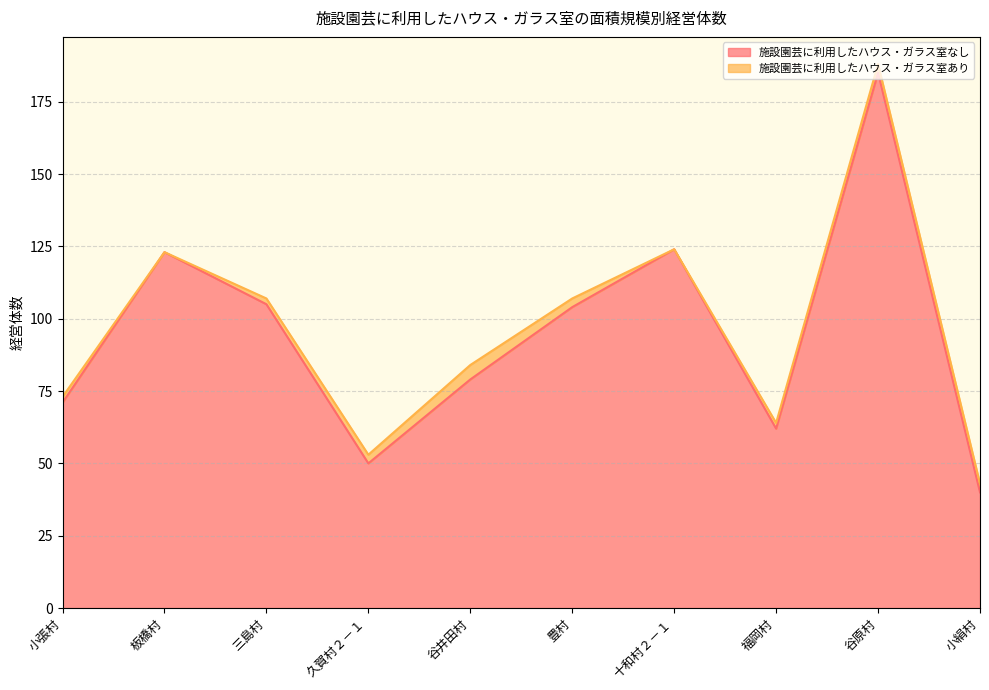

Which label corresponds to the smallest value in the chart?

小絹村